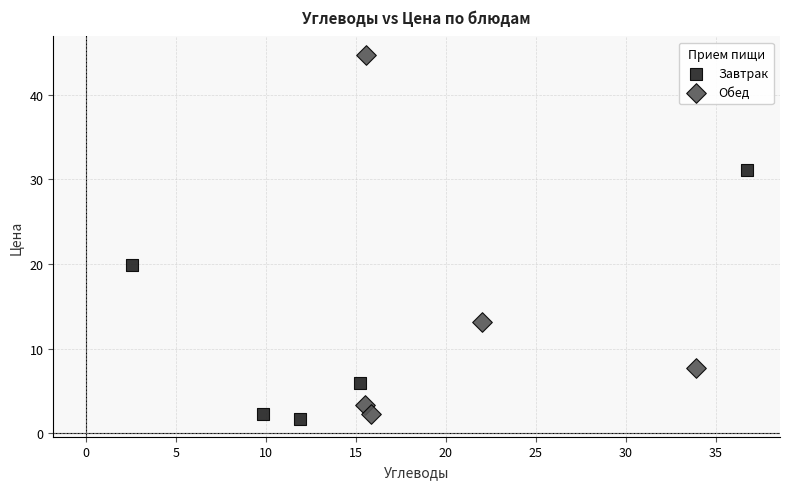

Which series reaches the minimum Y coordinate?

Завтрак